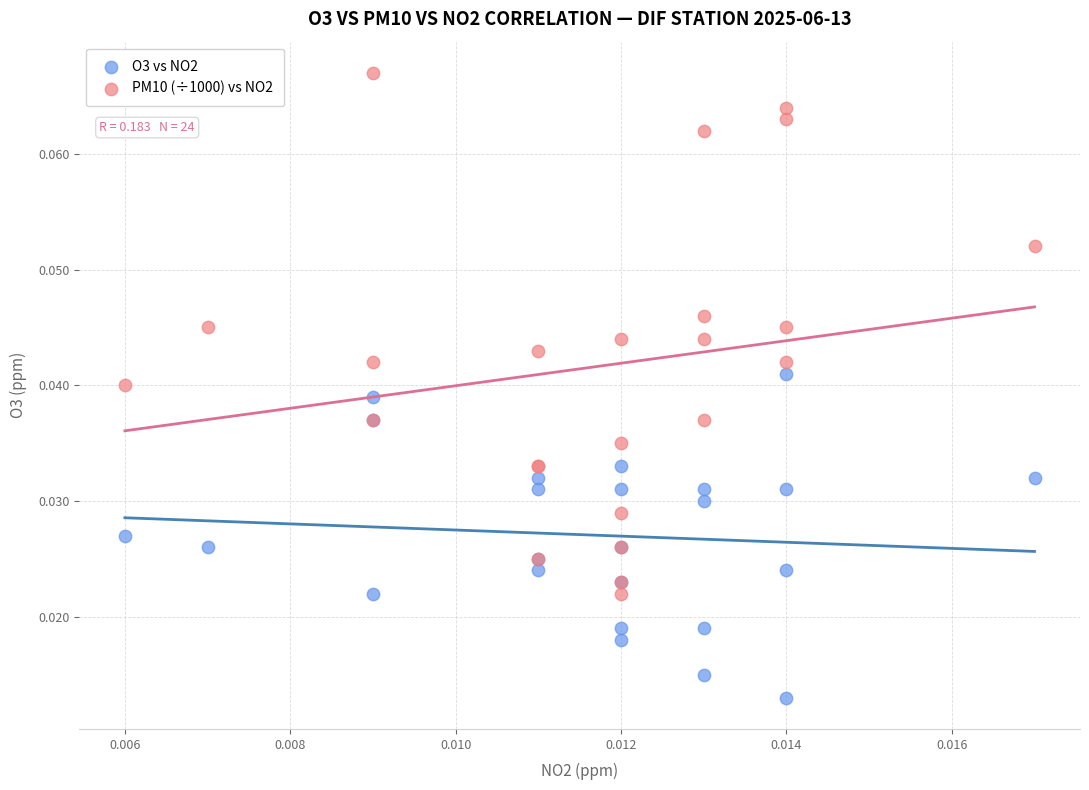

Which series reaches the minimum Y coordinate?

O3 vs NO2